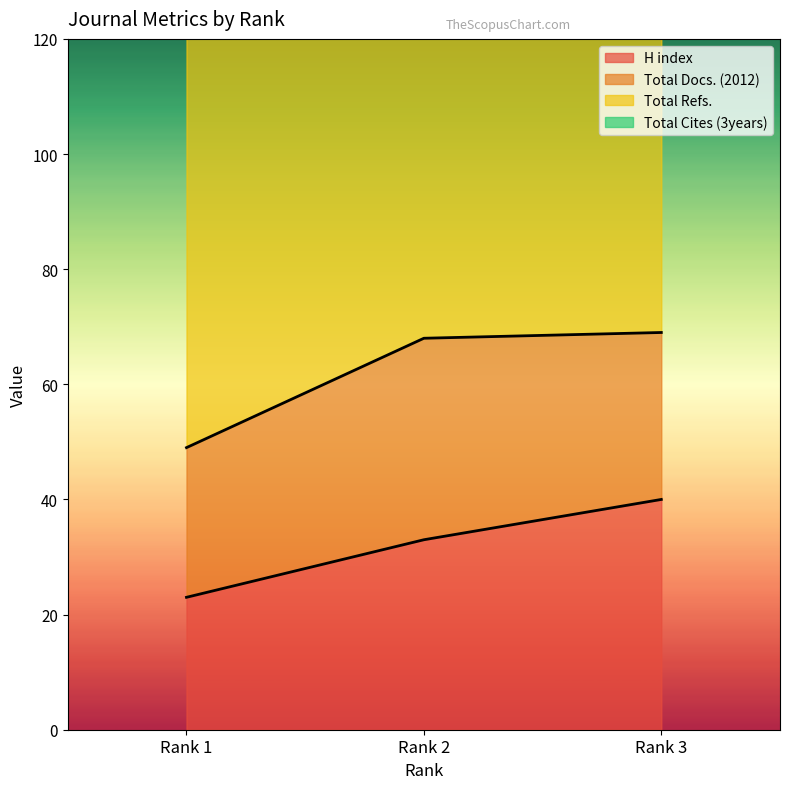

List the labels in order of H index value, largest first.

Rank 3, Rank 2, Rank 1